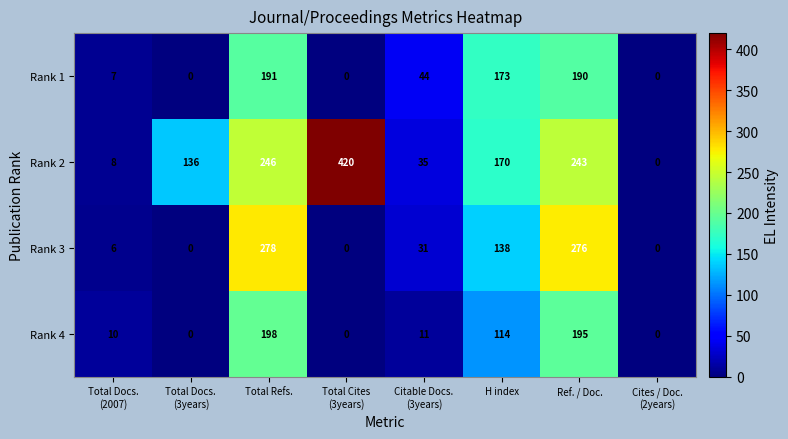

The Rank 3 series shows 278 at Total Refs.. True or false?

True